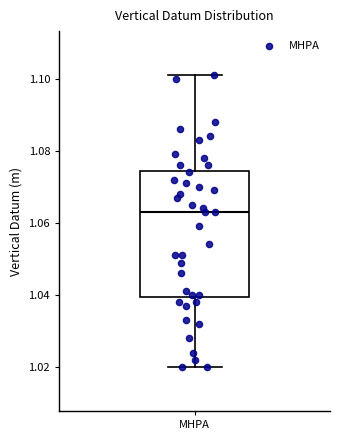

Read this box plot against the y-axis: the position of the median line, the range covered by the box, and the ends of both whiskers. The values are not printed on the chart, so give them approximately, as read against the axis.

median 1.064, box 1.040 to 1.074, whiskers 1.020 to 1.102